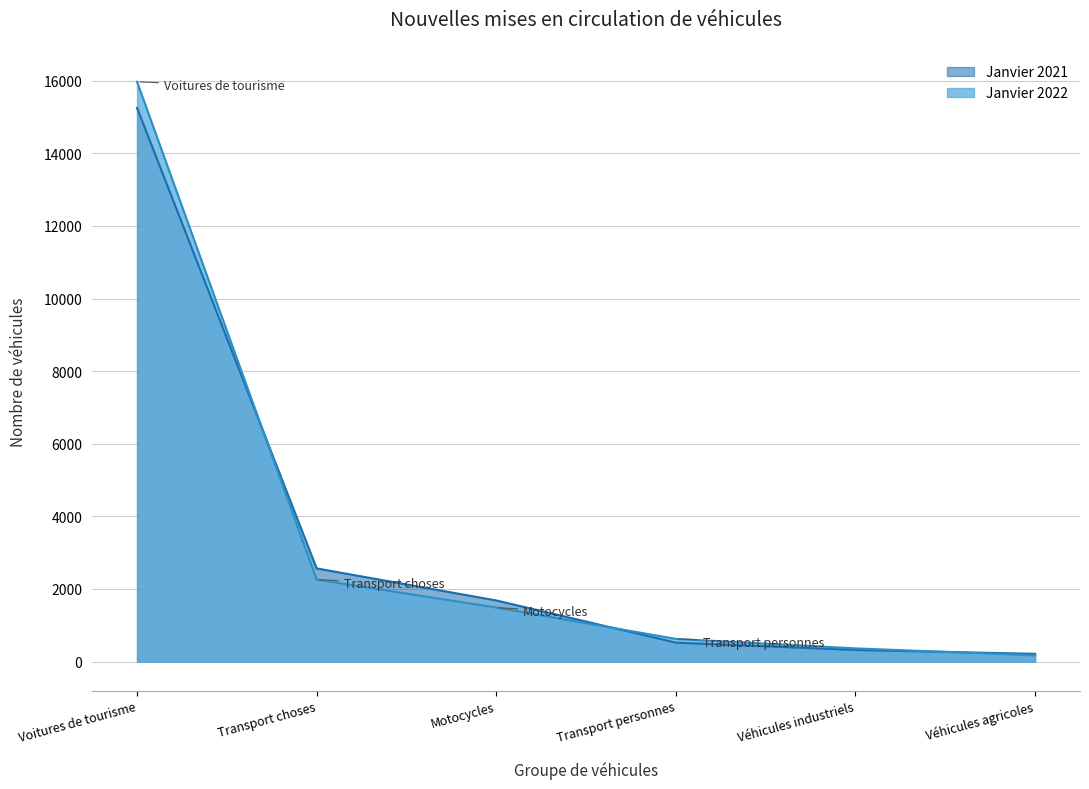

Which series changed the most between Voitures de tourisme and Transport personnes?

Janvier 2022